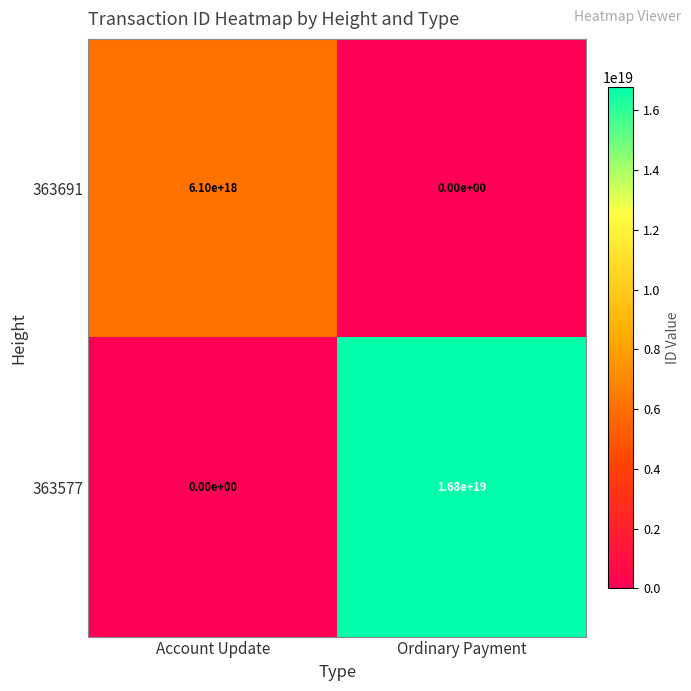

List the series in order of their overall mean, lowest first.

363691, 363577